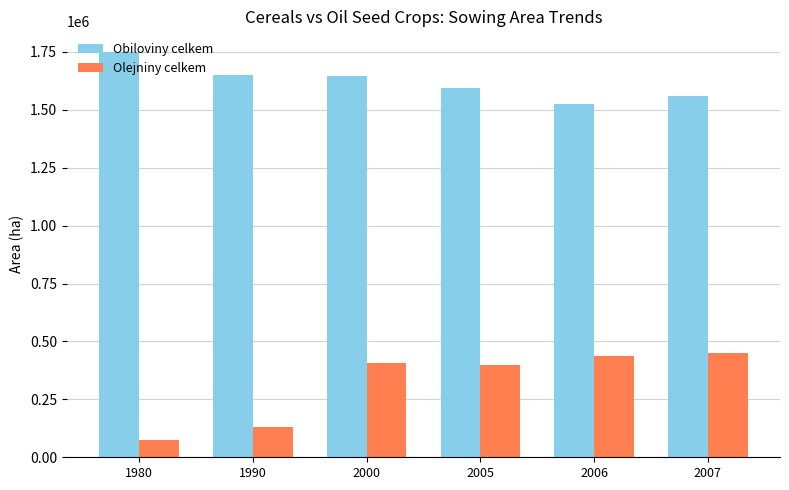

How many values in the Olejniny celkem series are below 408663?

3